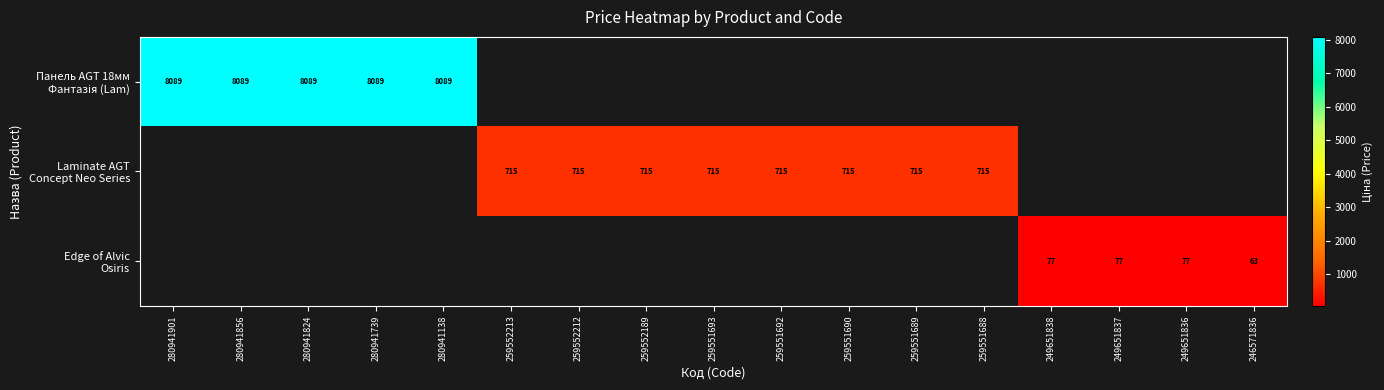

Count the number of data series in this chart.

3